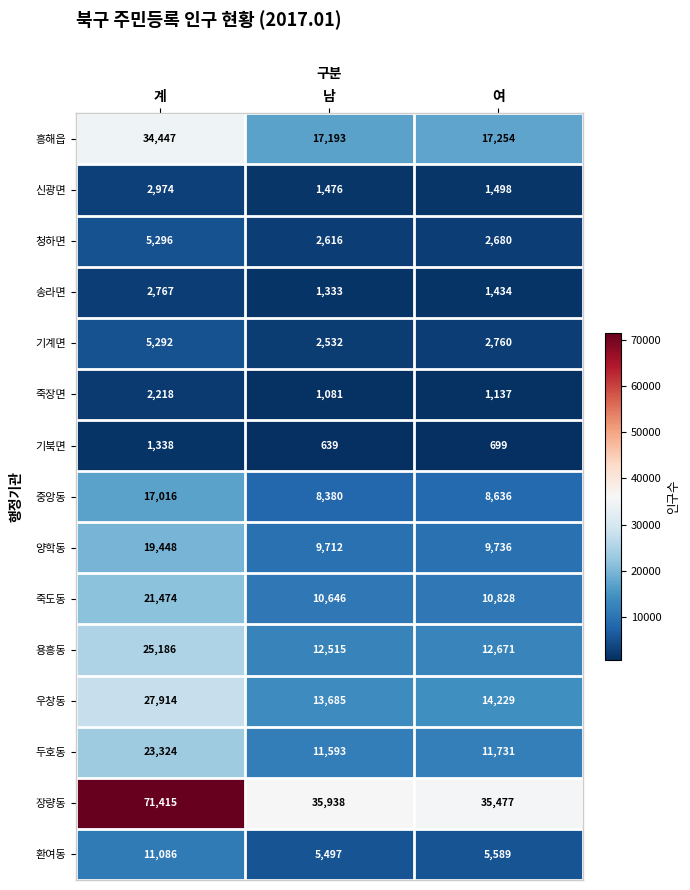

What is the average value of the 청하면 series?

3531